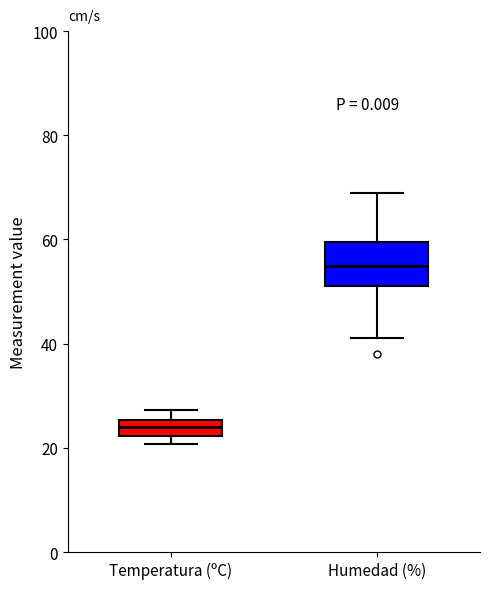

Comparing the boxes themselves (not the whiskers), which one is the tallest?

Humedad (%)